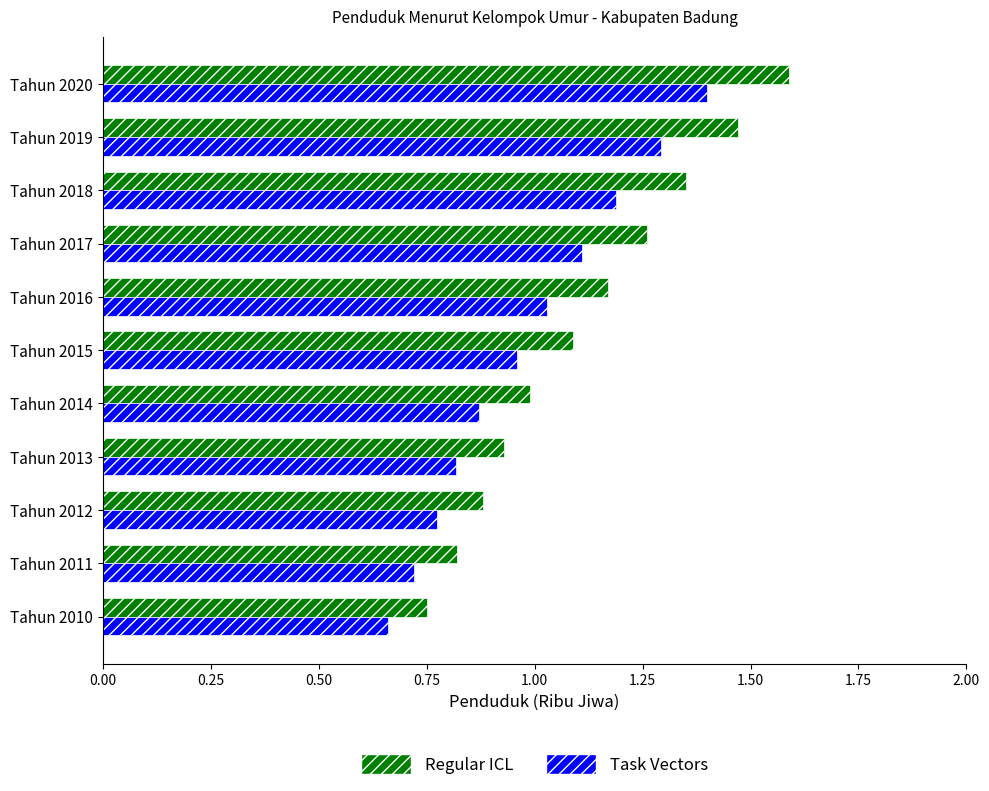

Count the number of categories in the chart.

11